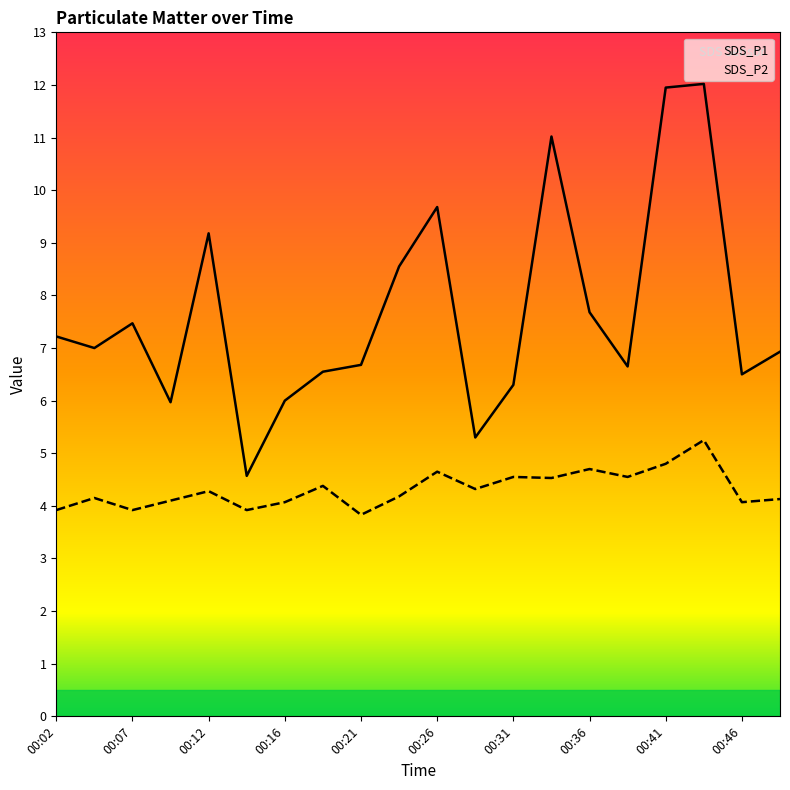

What is the difference between the highest and lowest values at 00:41?

7.1